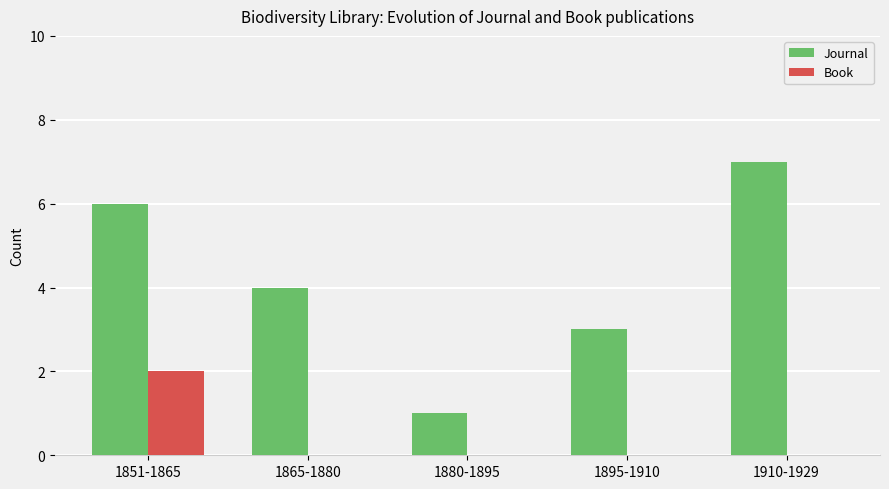

Reading right to left, extract all data points from this chart.

Journal: 7	3	1	4	6
Book: 0	0	0	0	2